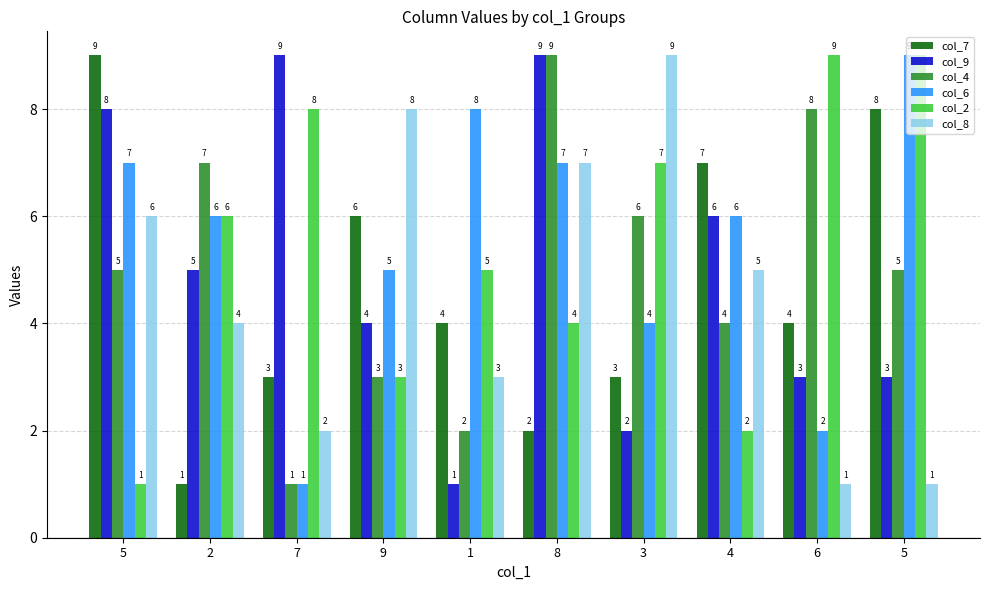

Count the col_2 values in the range 3 to 8.

6